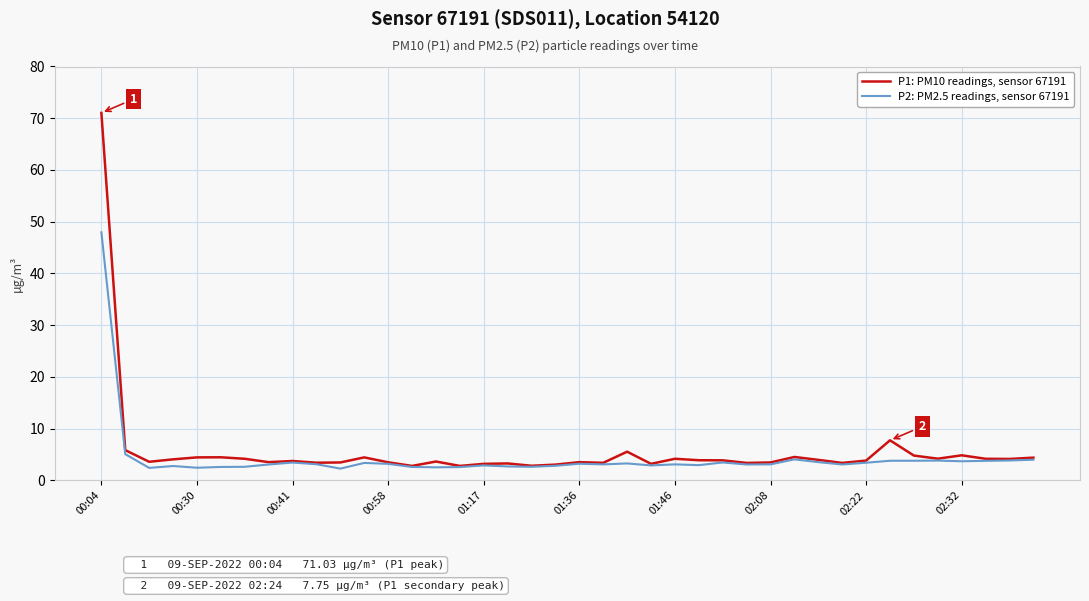

Which series has the widest spread of values?

P1: PM10 readings, sensor 67191